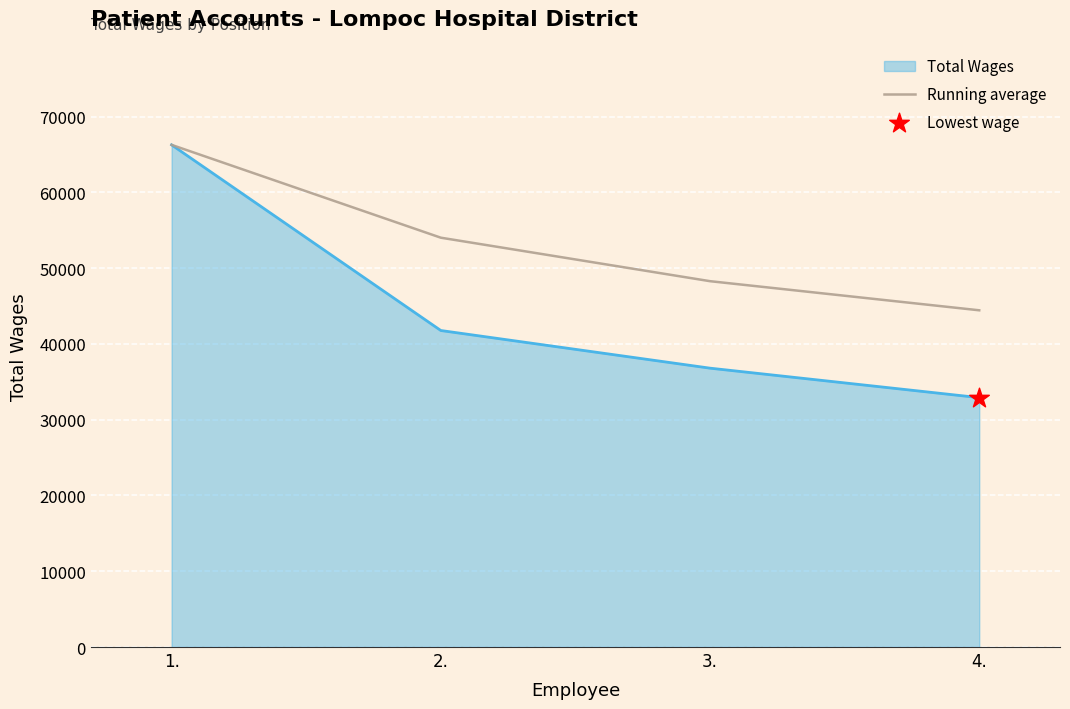

Which series has the widest spread of values?

Total Wages